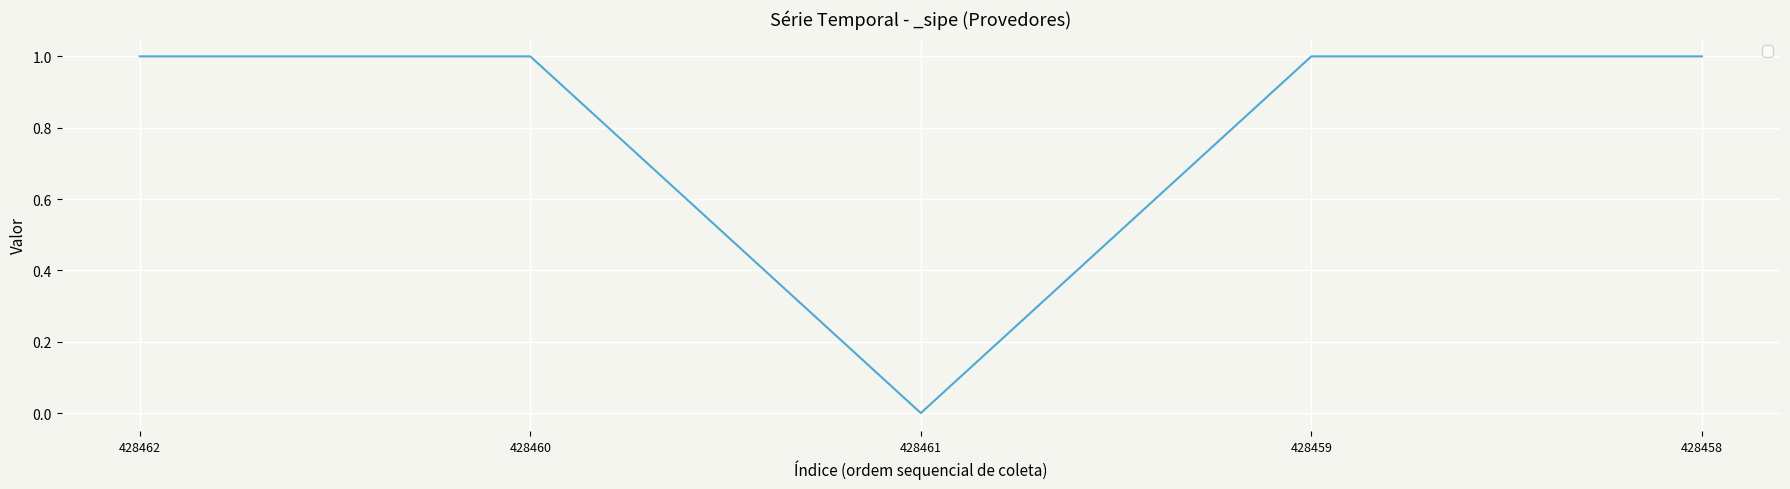

Reading left to right, what are all the values shown in this chart?

428462=1	428460=1	428461=0	428459=1	428458=1